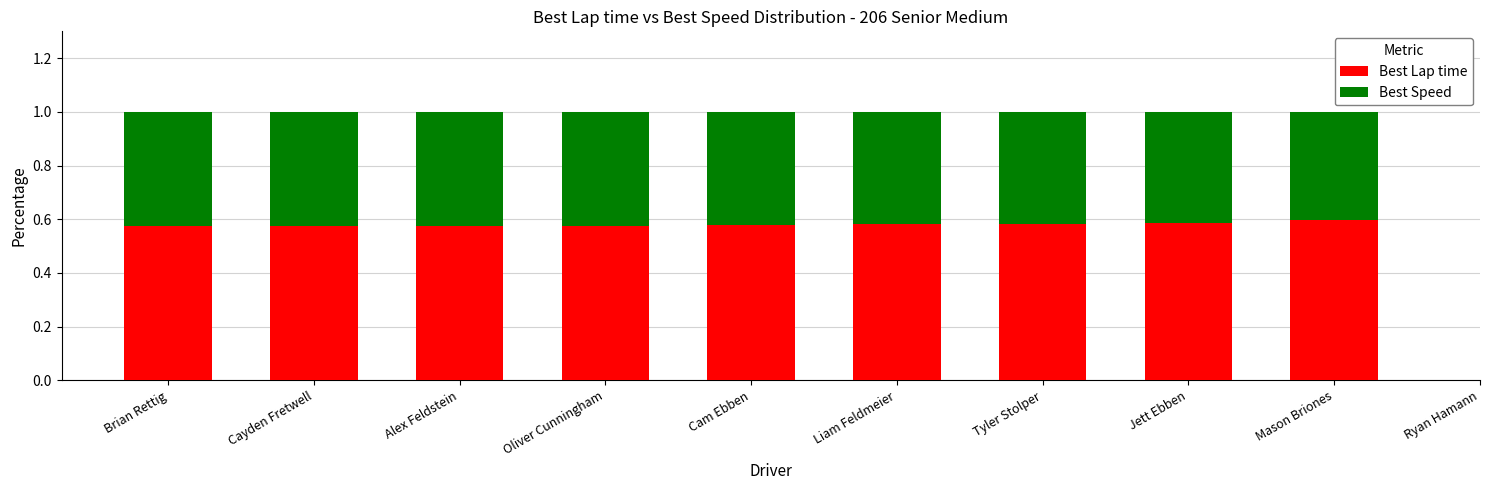

What is the total value across all series at Cayden Fretwell?

1.0